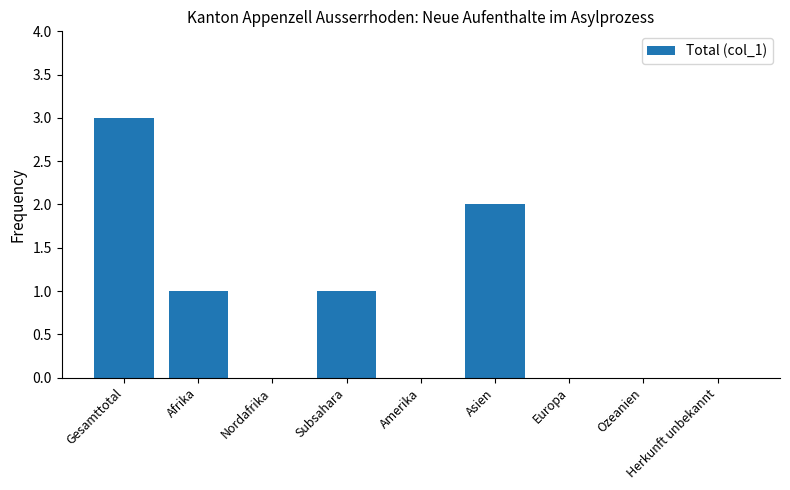

What is the sum of all values?

7